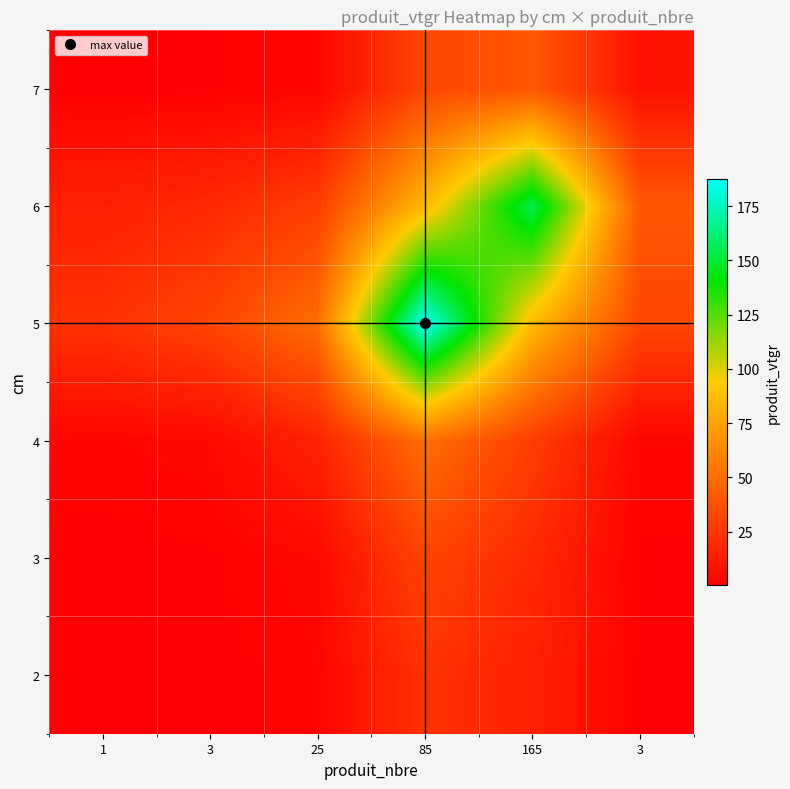

At which category is the sum across all series the highest?

85